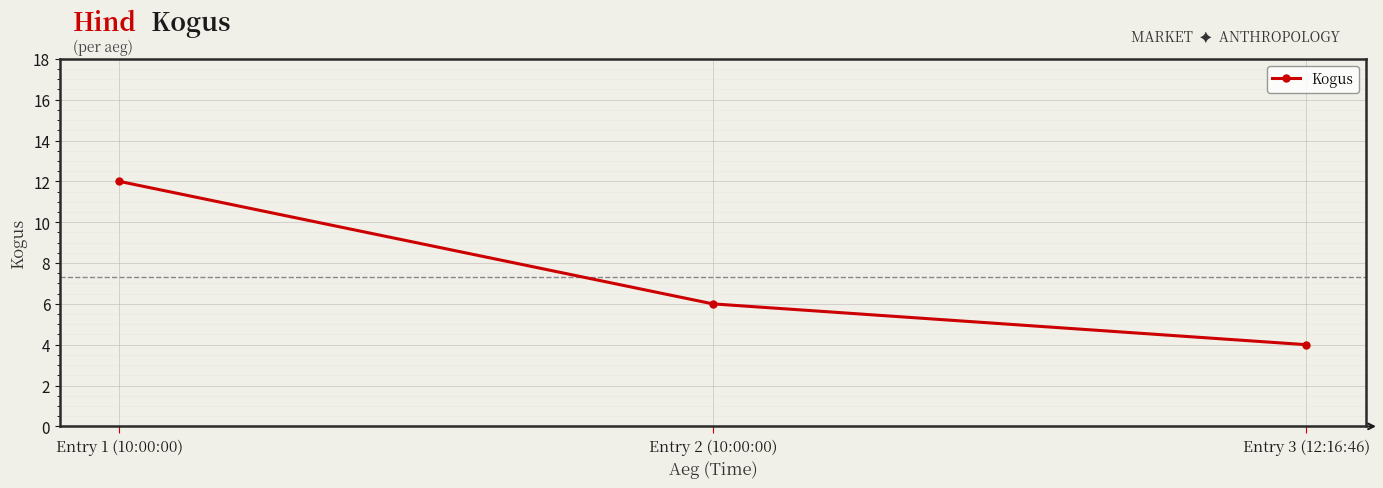

What is the maximum value shown in the chart?

12